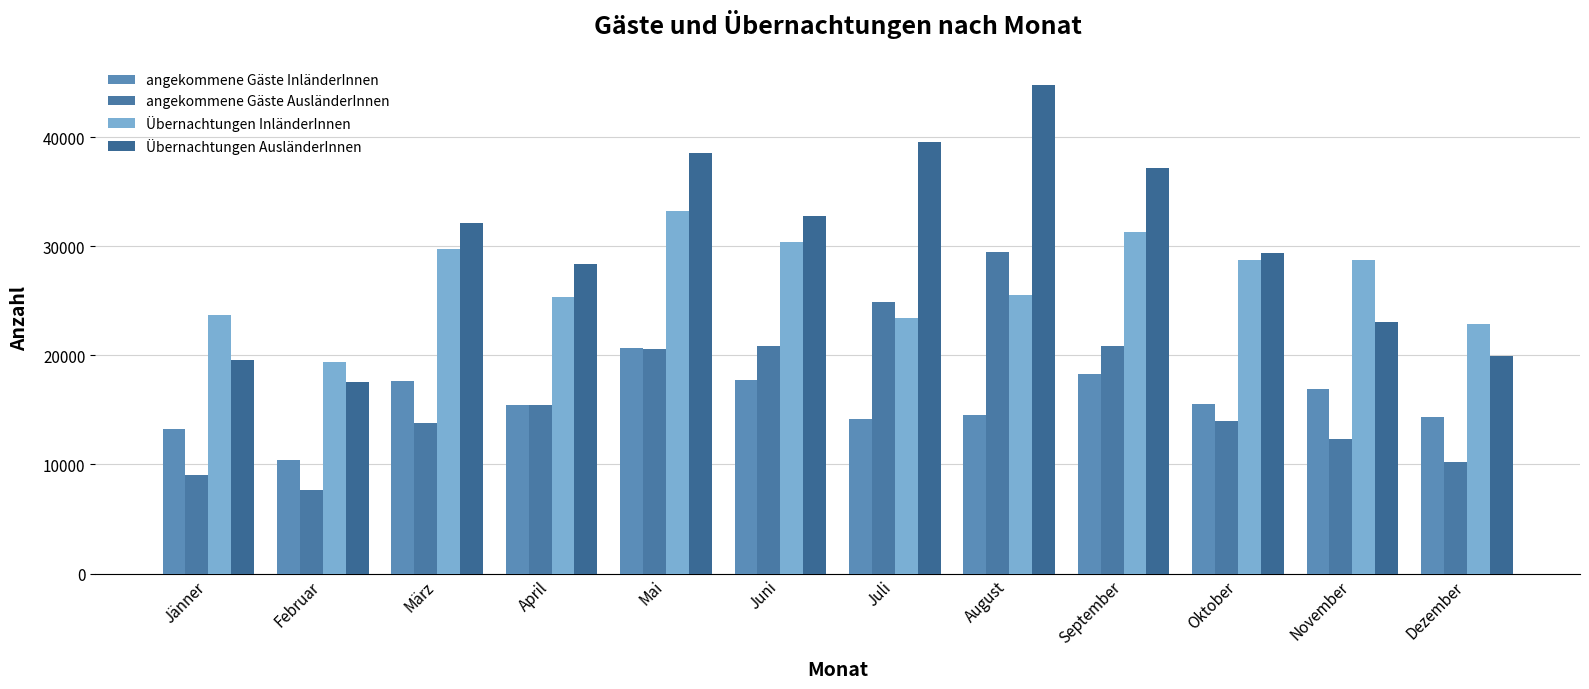

Reading right to left, what are all the values shown in this chart?

angekommene Gäste InländerInnen: 14320	16938	15566	18274	14556	14136	17733	20706	15460	17602	10387	13228
angekommene Gäste AusländerInnen: 10238	12284	13987	20850	29432	24900	20868	20619	15459	13840	7631	9075
Übernachtungen InländerInnen: 22889	28712	28763	31313	25556	23409	30352	33225	25361	29779	19427	23691
Übernachtungen AusländerInnen: 19919	23017	29382	37136	44749	39579	32736	38500	28396	32137	17563	19576